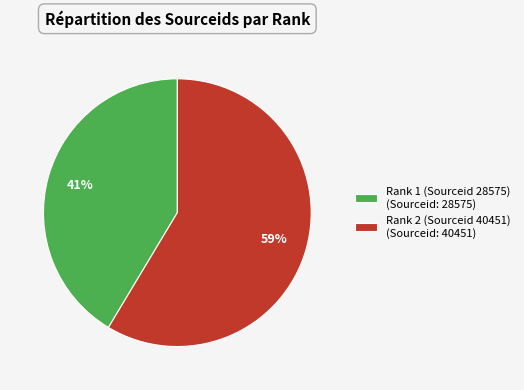

Combined, do Rank 1 (Sourceid 28575) and Rank 2 (Sourceid 40451) account for over 50%?

Yes